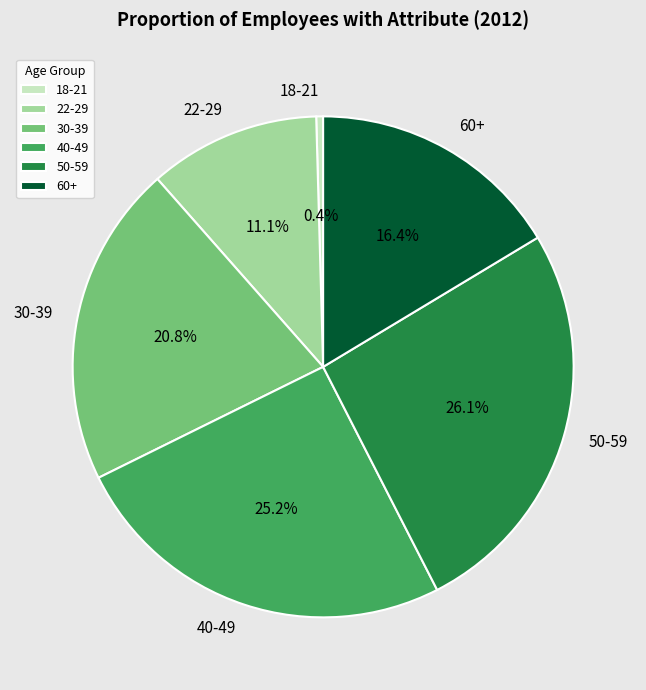

Count the number of slices in the pie.

6